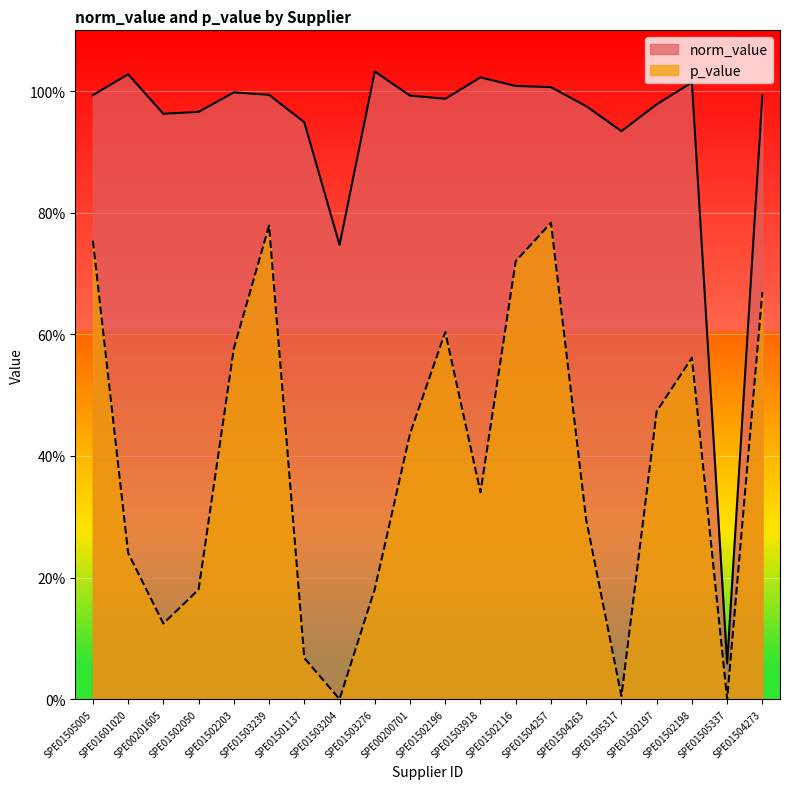

The value of p_value at SPE01504263 is 0.3. True or false?

True